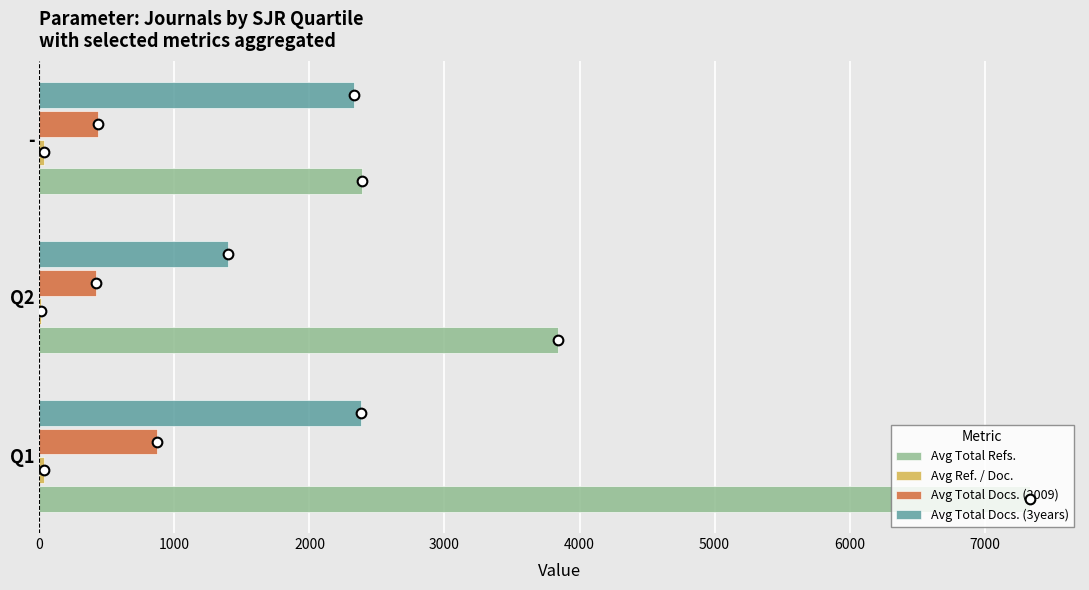

Between Q1 and Q2, which series saw the biggest shift?

Avg Total Refs.